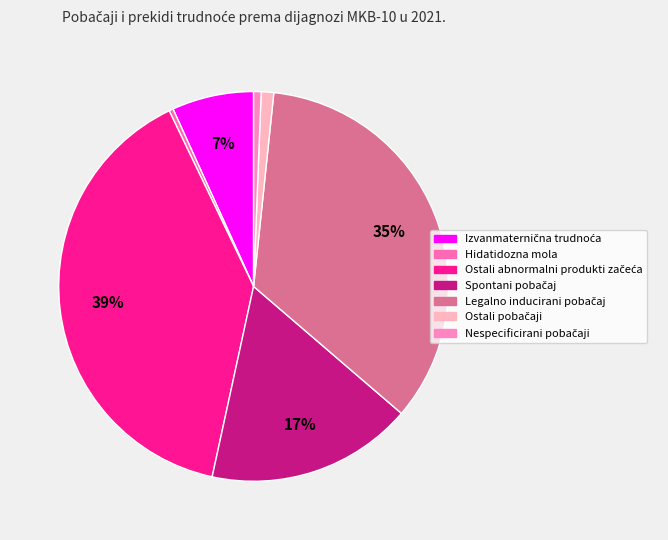

Which slice is the smallest?

Hidatidozna mola